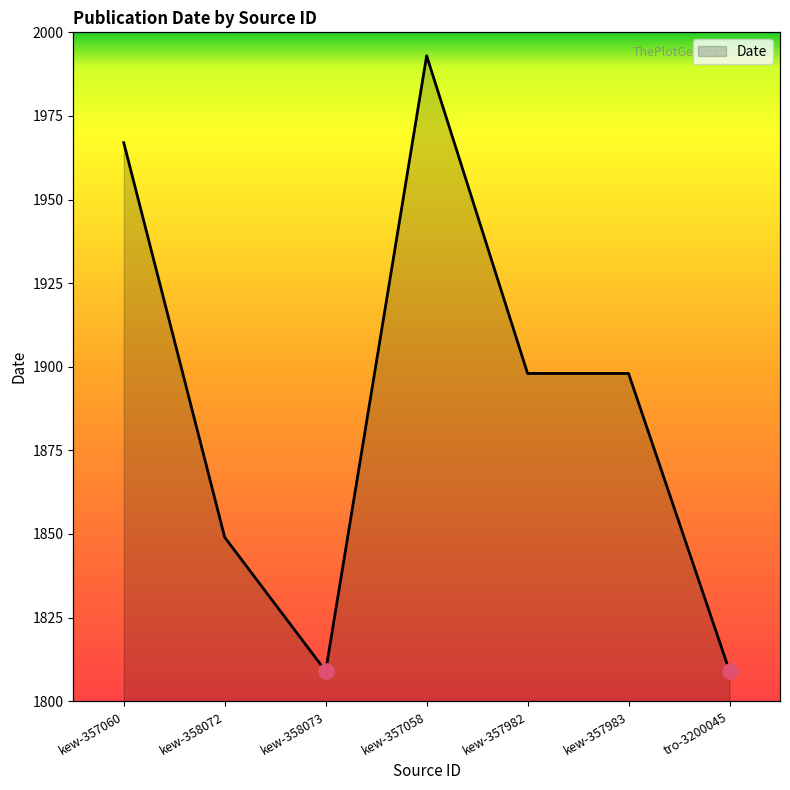

What is the change in value from kew-357060 to kew-357982?

-69